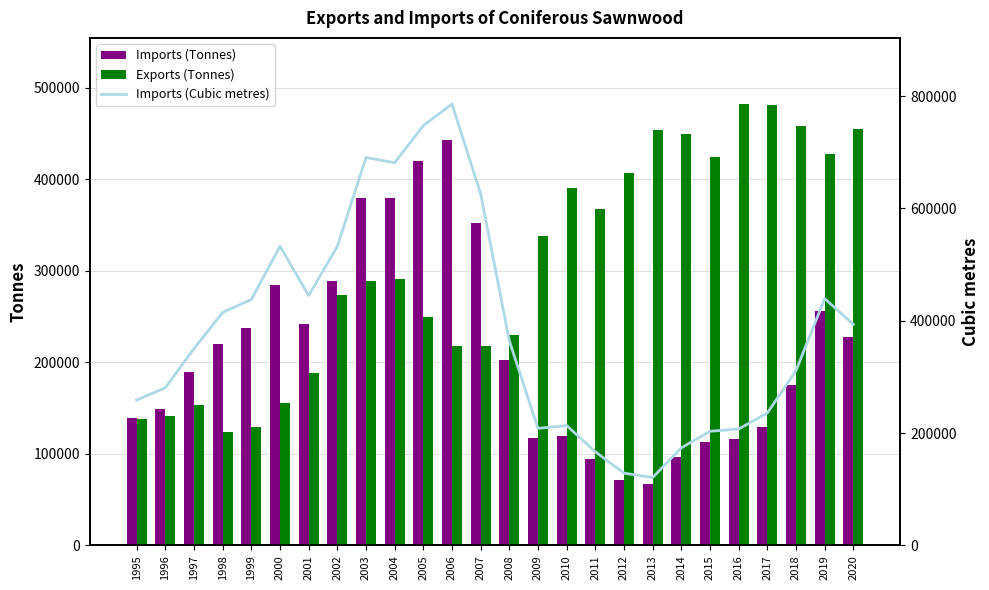

At which label does Exports (Tonnes) first exceed 290920?

2009